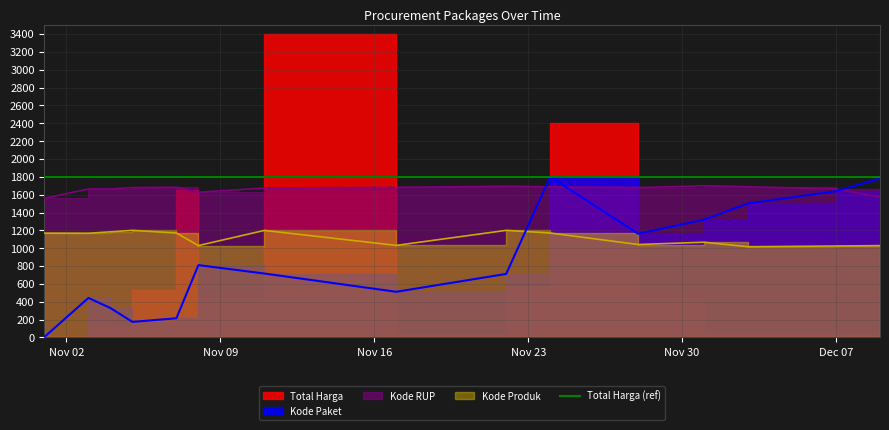

What is the sum of the Kode Paket values at 2021-11-24 and 2021-11-28?

2961.6